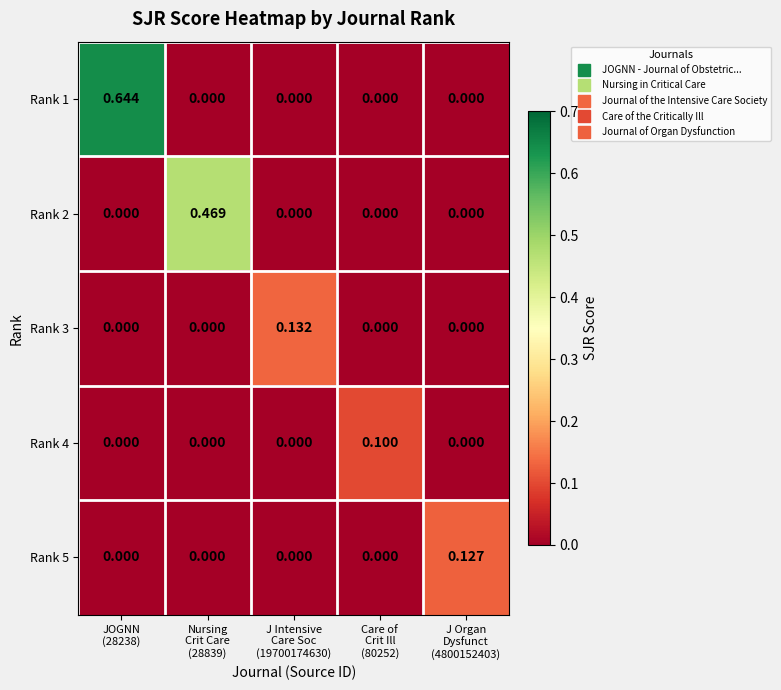

Which series has the largest range (max minus min)?

Rank 1